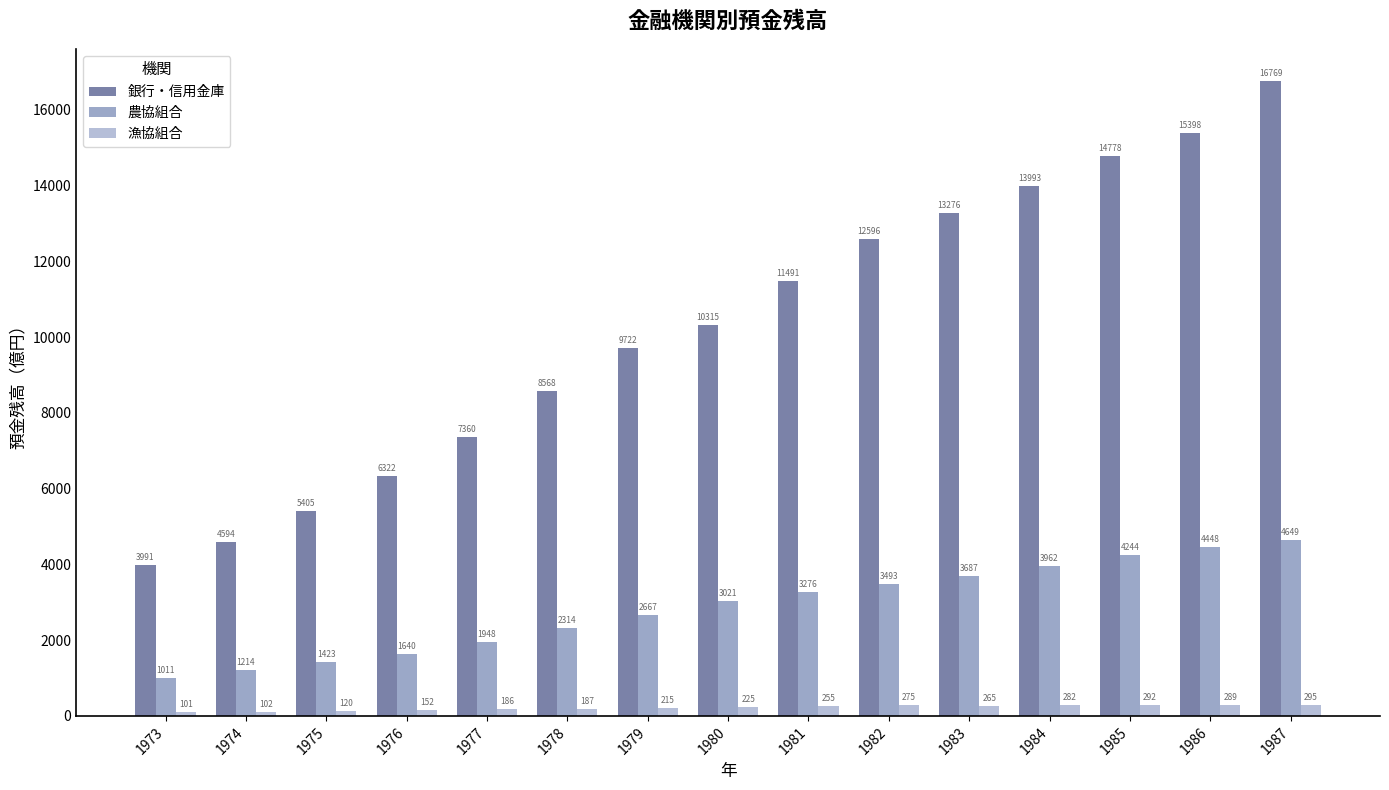

How many data points in 農協組合 are above 3021?

8